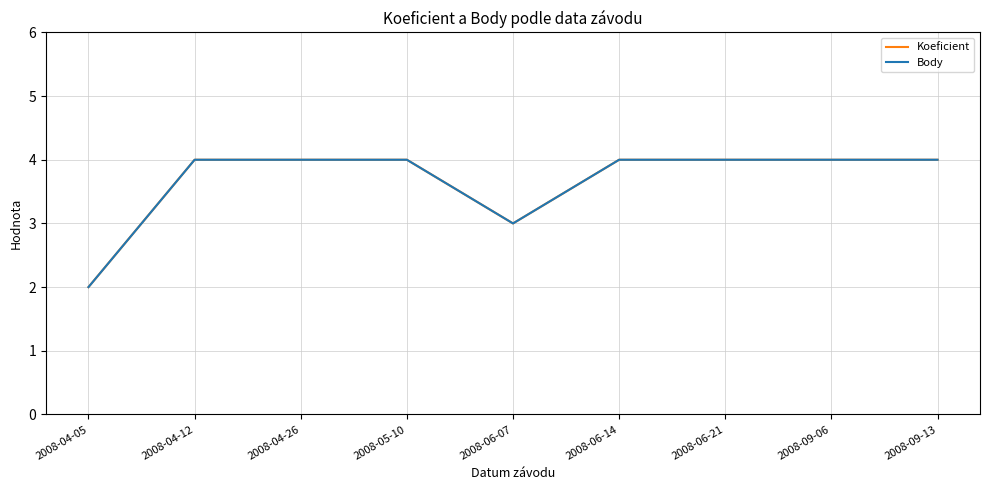

What is the label of the 9th point from the left?

2008-09-13